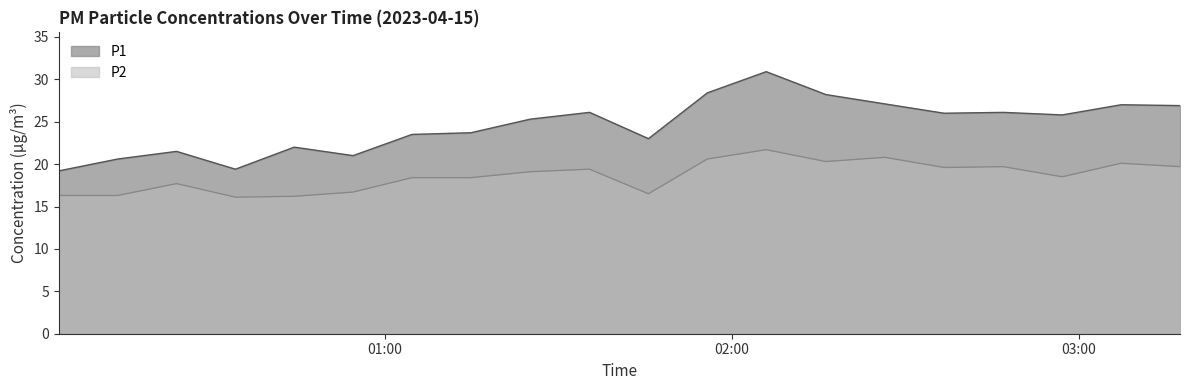

Reading left to right, what are all the values shown in this chart?

P1: 19.2	20.6	21.5	19.4	22.0	21.0	23.5	23.7	25.3	26.1	23.0	28.4	30.9	28.2	27.1	26.0	26.1	25.8	27.0	26.9
P2: 16.3	16.3	17.7	16.1	16.2	16.7	18.4	18.4	19.1	19.4	16.5	20.6	21.7	20.3	20.8	19.6	19.7	18.5	20.1	19.7